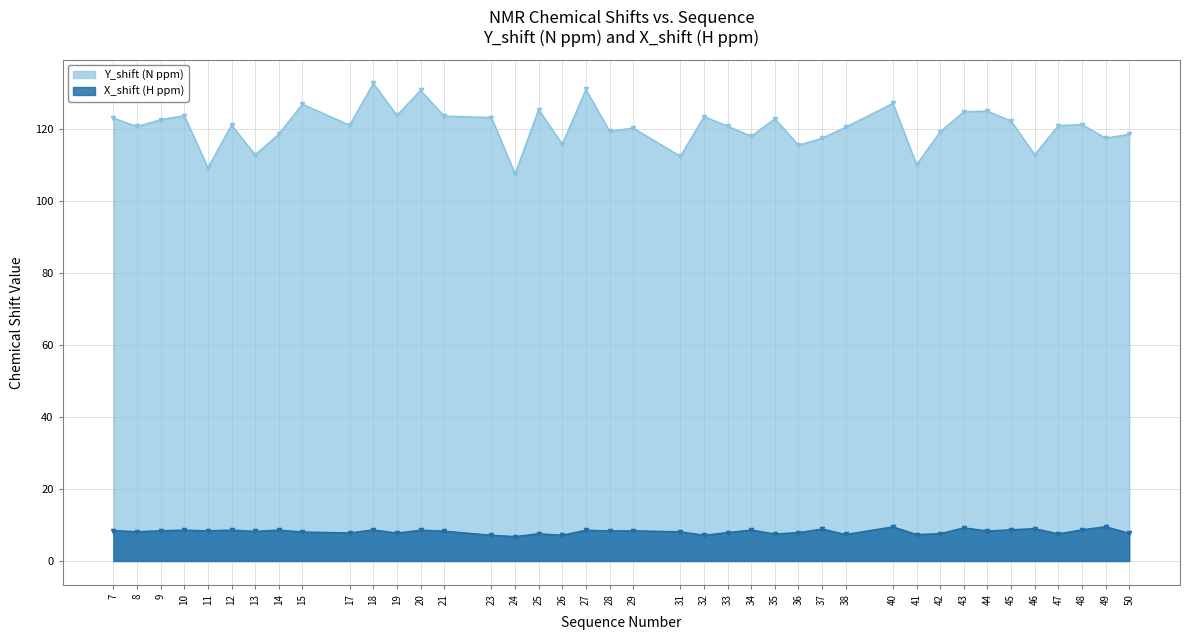

What is the difference between the Y_shift (N ppm) values at 35 and 33?

2.0